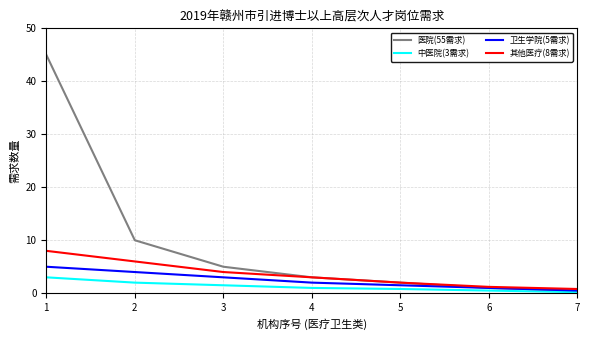

Which series has the largest total across all categories?

医院(55需求)